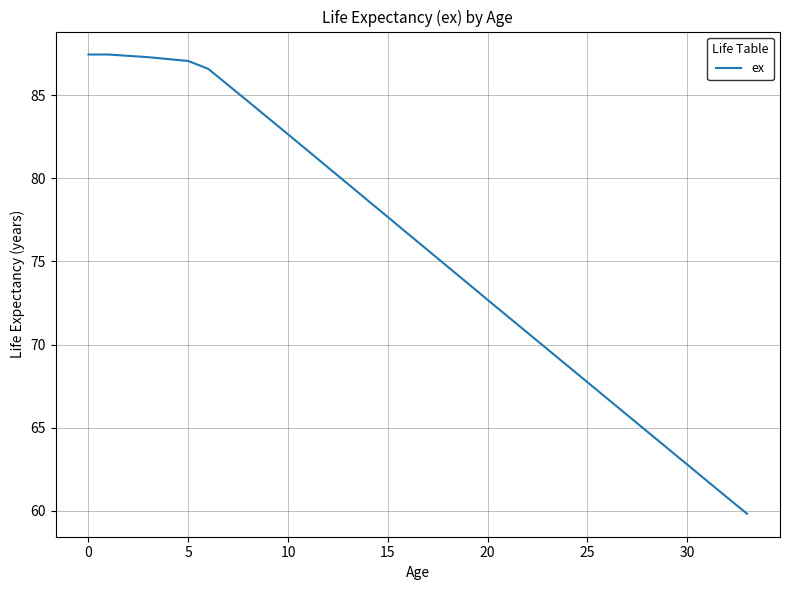

What is the greatest value displayed?

87.4